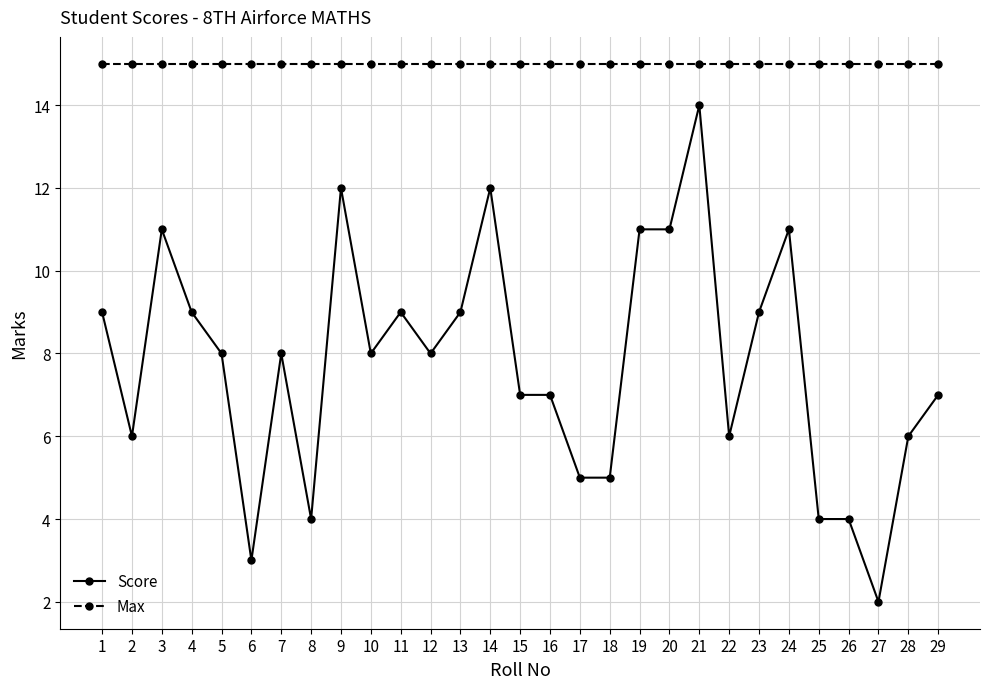

Reading left to right, transcribe all the data shown in this chart.

Score: 9	6	11	9	8	3	8	4	12	8	9	8	9	12	7	7	5	5	11	11	14	6	9	11	4	4	2	6	7
Max: 15	15	15	15	15	15	15	15	15	15	15	15	15	15	15	15	15	15	15	15	15	15	15	15	15	15	15	15	15